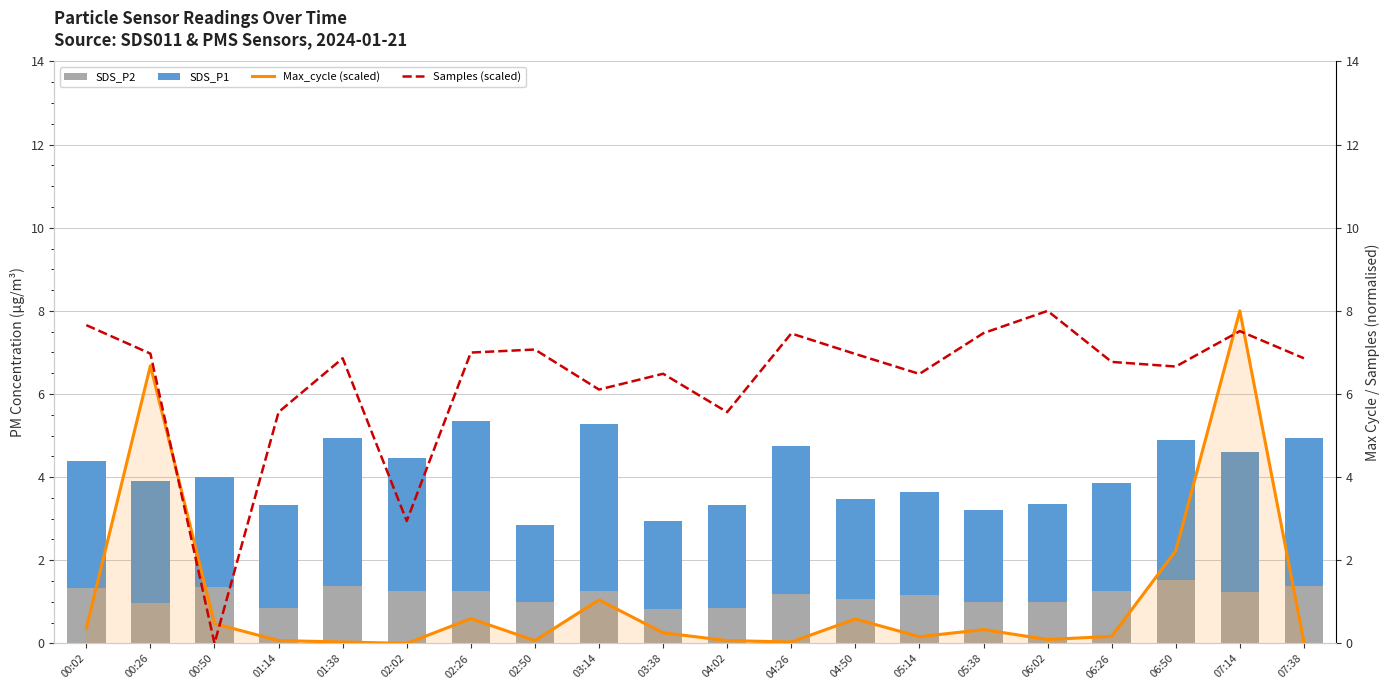

Where does the SDS_P2 series first go above 1?

00:02